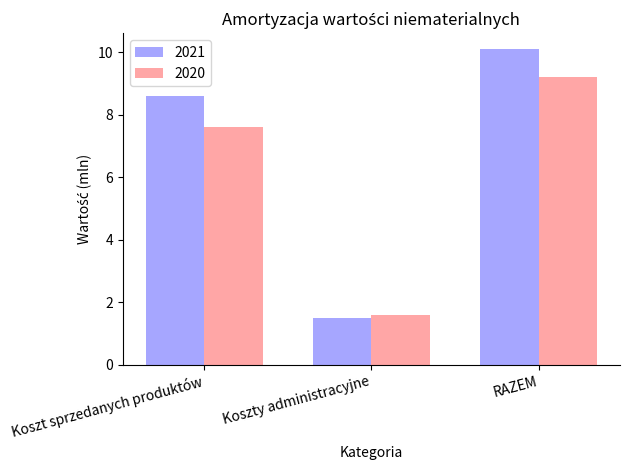

What is the difference between the second highest and minimum values in the 2020 series?

6.0